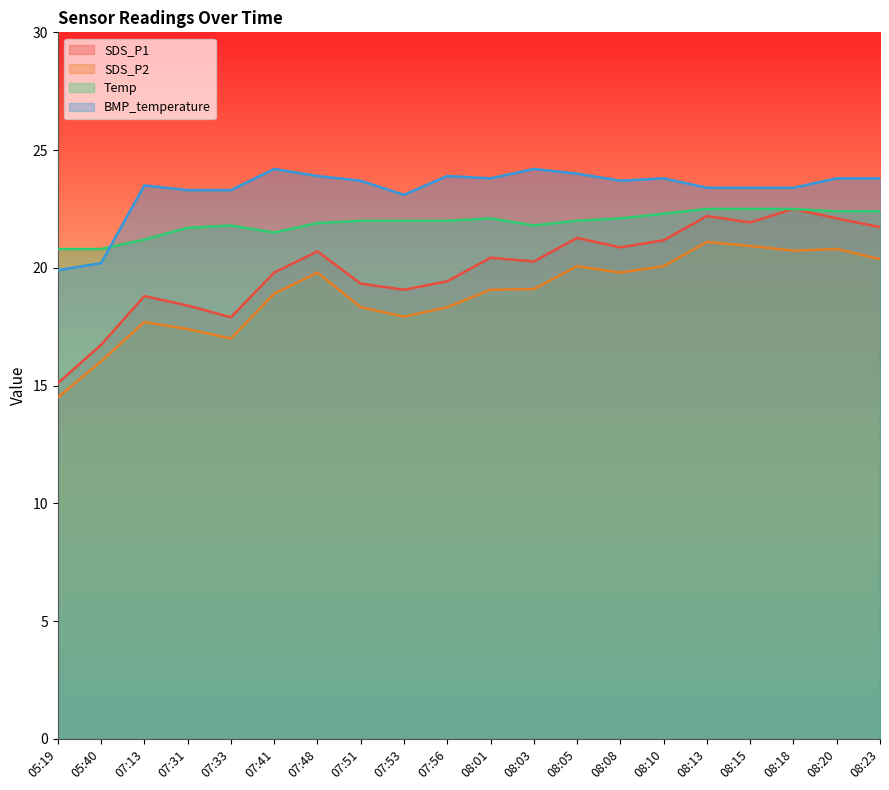

At which label does SDS_P1 first exceed 20?

07:48